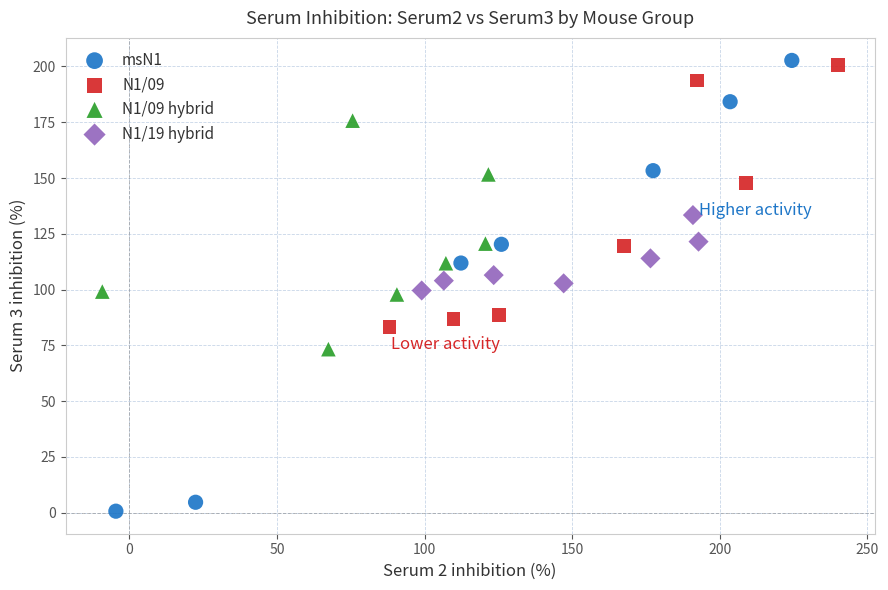

Which series reaches the minimum Y coordinate?

msN1